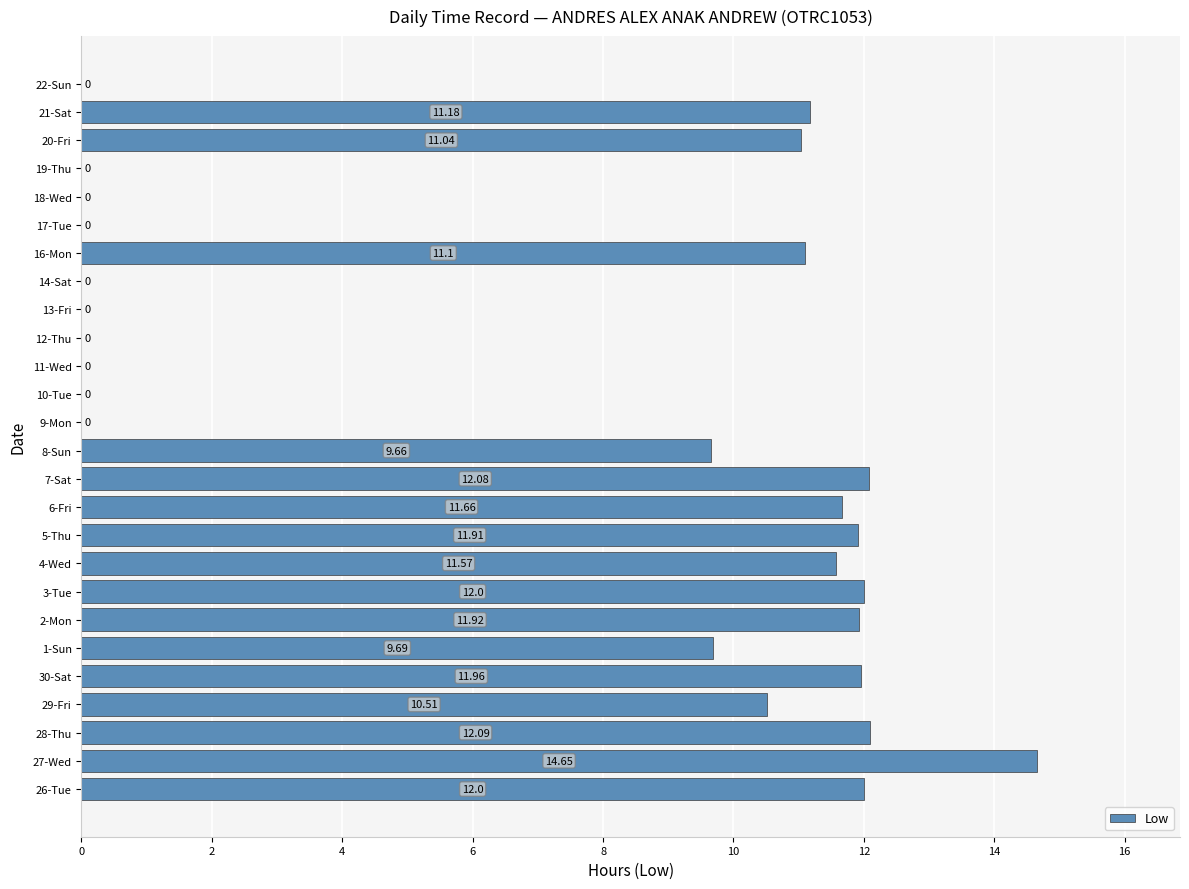

What is the sum of the values at 1-Sun and 11-Wed?

9.7